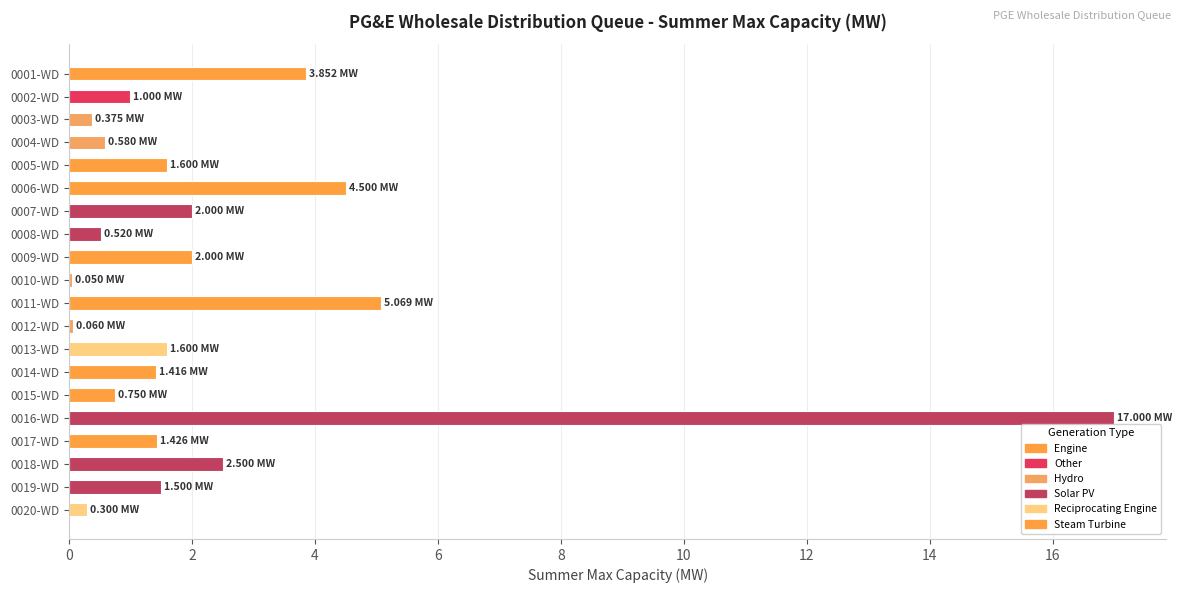

What is the greatest value displayed?

17.0